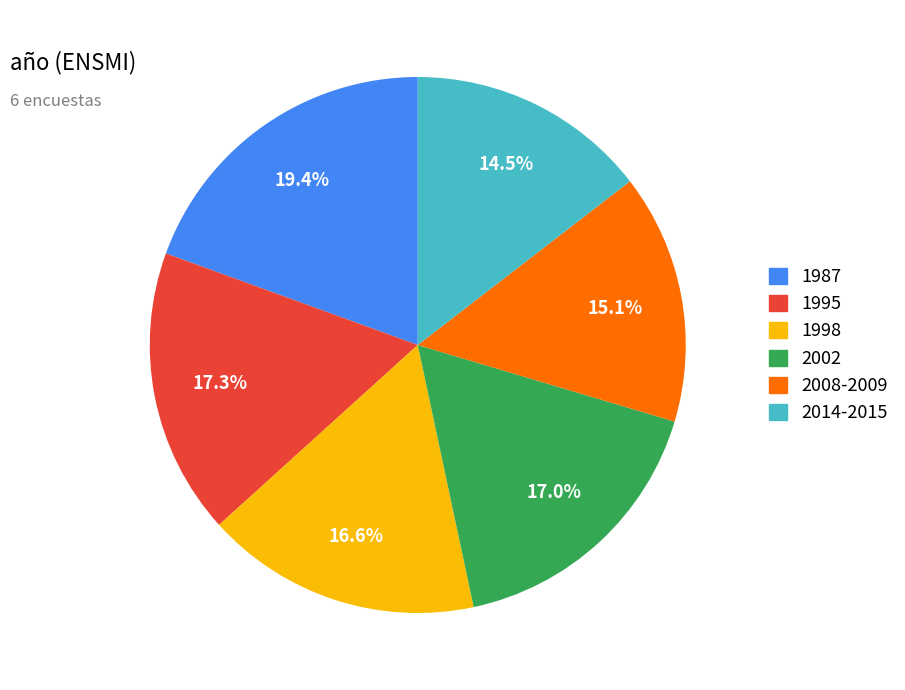

What percentage is the 2008-2009 slice, to the nearest percent?

15%